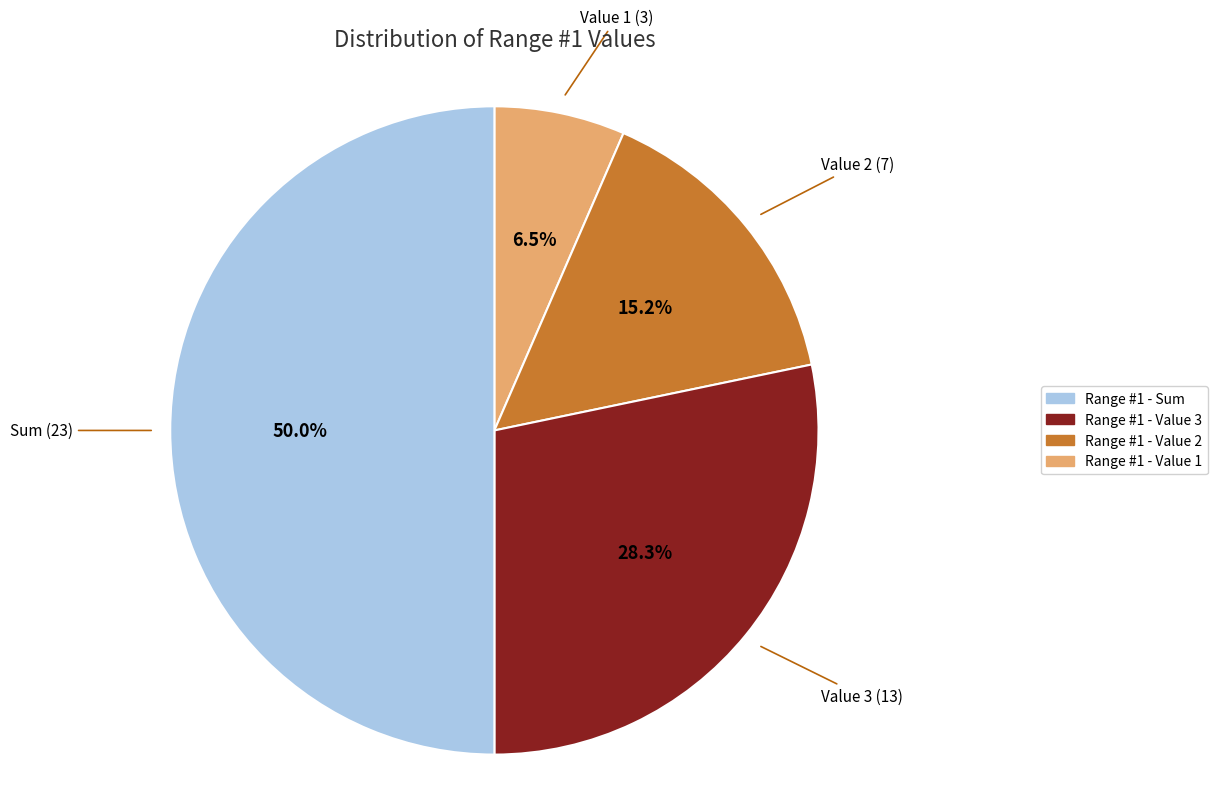

To the nearest percent, what is the difference between the largest and smallest slice percentages?

43%